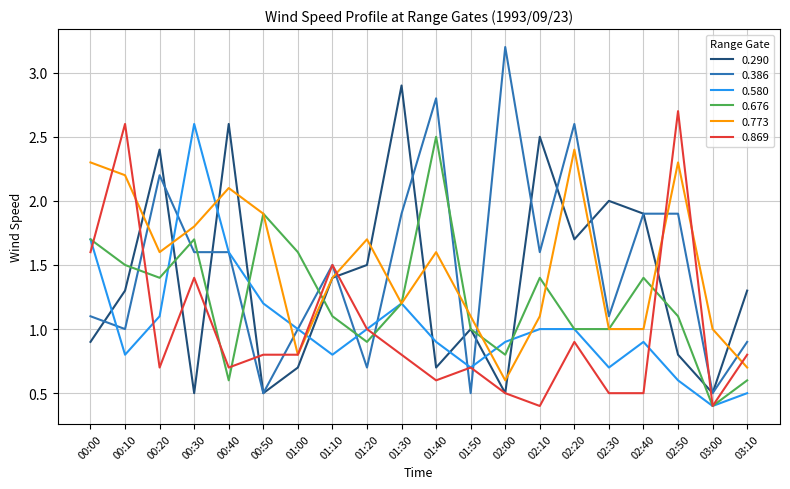

What is the difference between the maximum and minimum values in the 0.290 series?

2.4